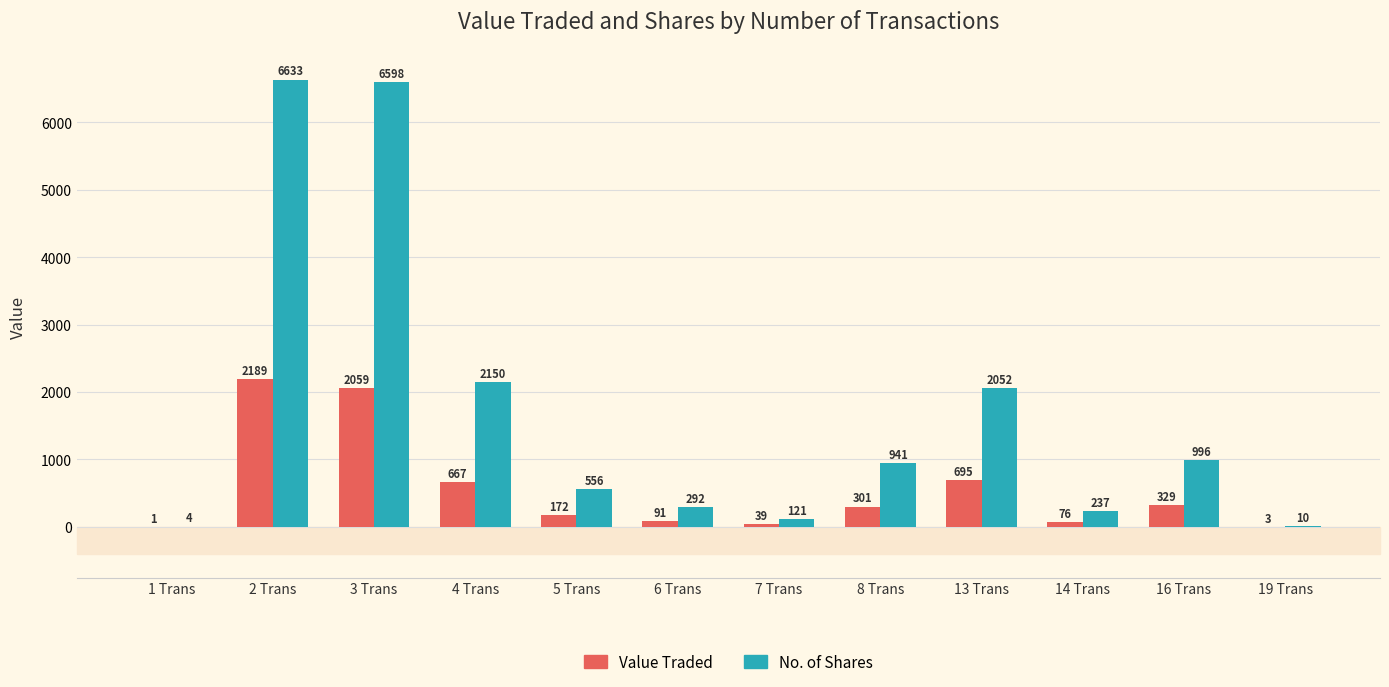

Reading left to right, what are all the values shown in this chart?

Value Traded: 1 Trans=1	2 Trans=2189	3 Trans=2059	4 Trans=667	5 Trans=172	6 Trans=91	7 Trans=39	8 Trans=301	13 Trans=695	14 Trans=76	16 Trans=329	19 Trans=3
No. of Shares: 1 Trans=4	2 Trans=6633	3 Trans=6598	4 Trans=2150	5 Trans=556	6 Trans=292	7 Trans=121	8 Trans=941	13 Trans=2052	14 Trans=237	16 Trans=996	19 Trans=10